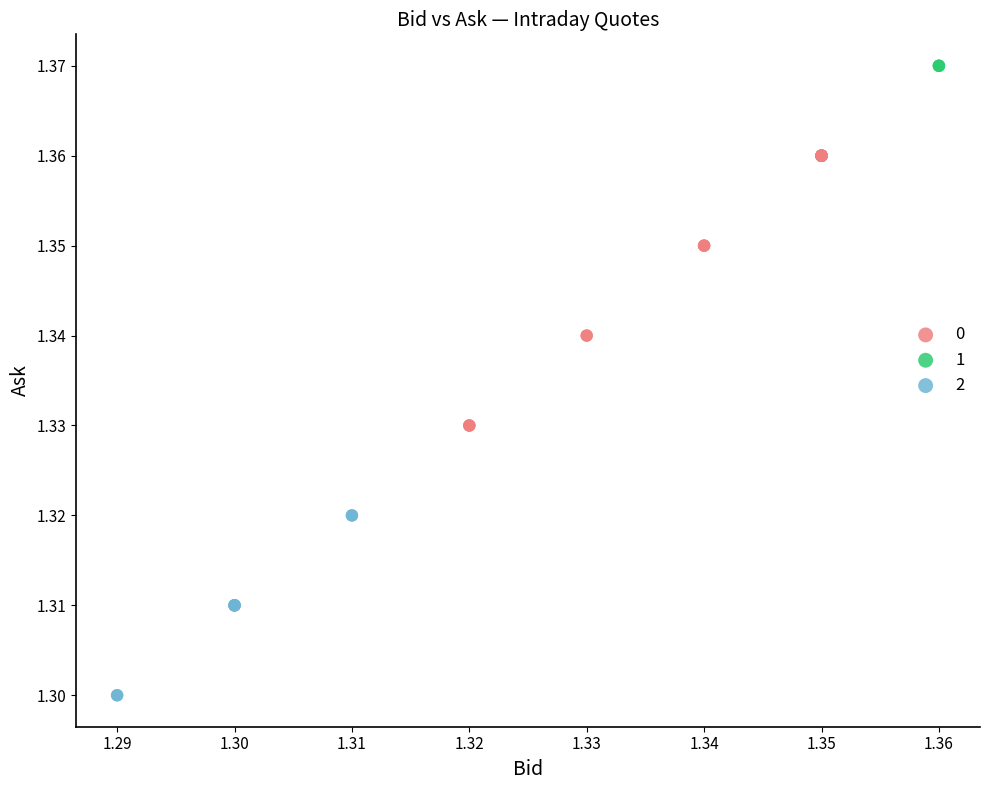

What are all the series names shown in the legend?

0, 1, 2